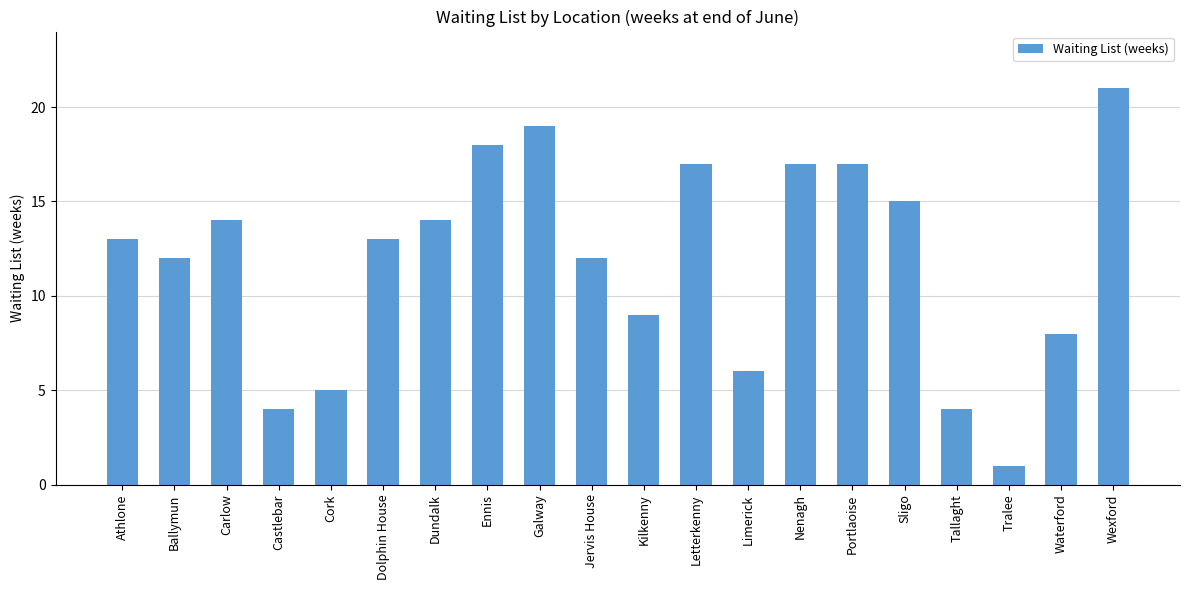

What is the change in value from Carlow to Cork?

-9